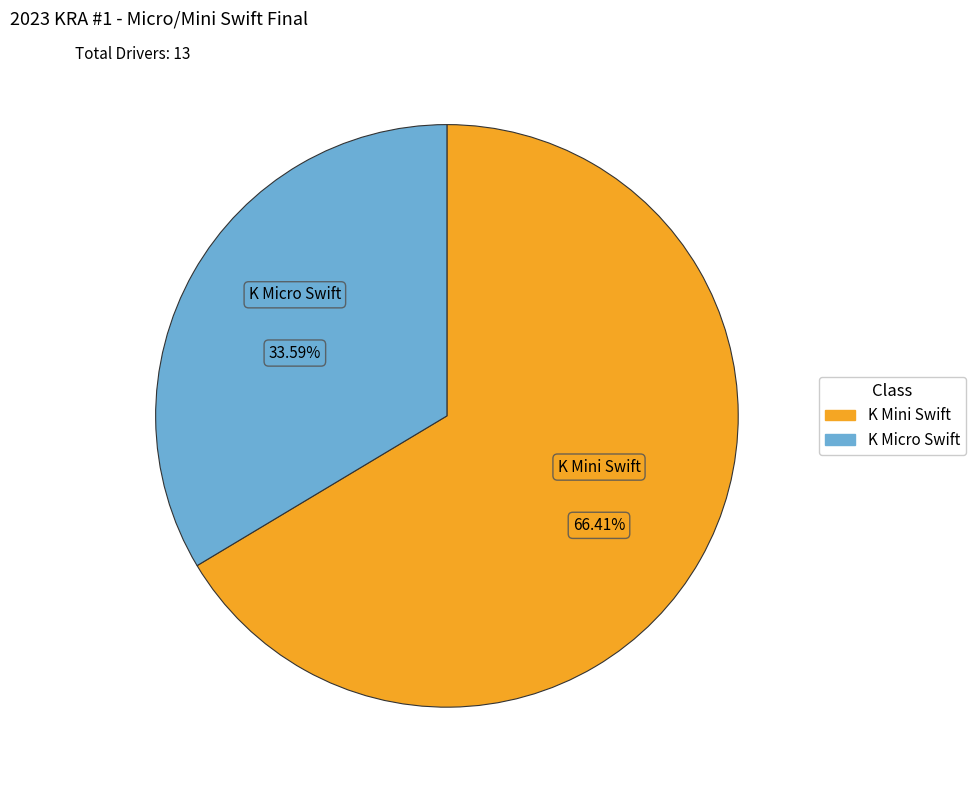

How many segments does this pie chart have?

2